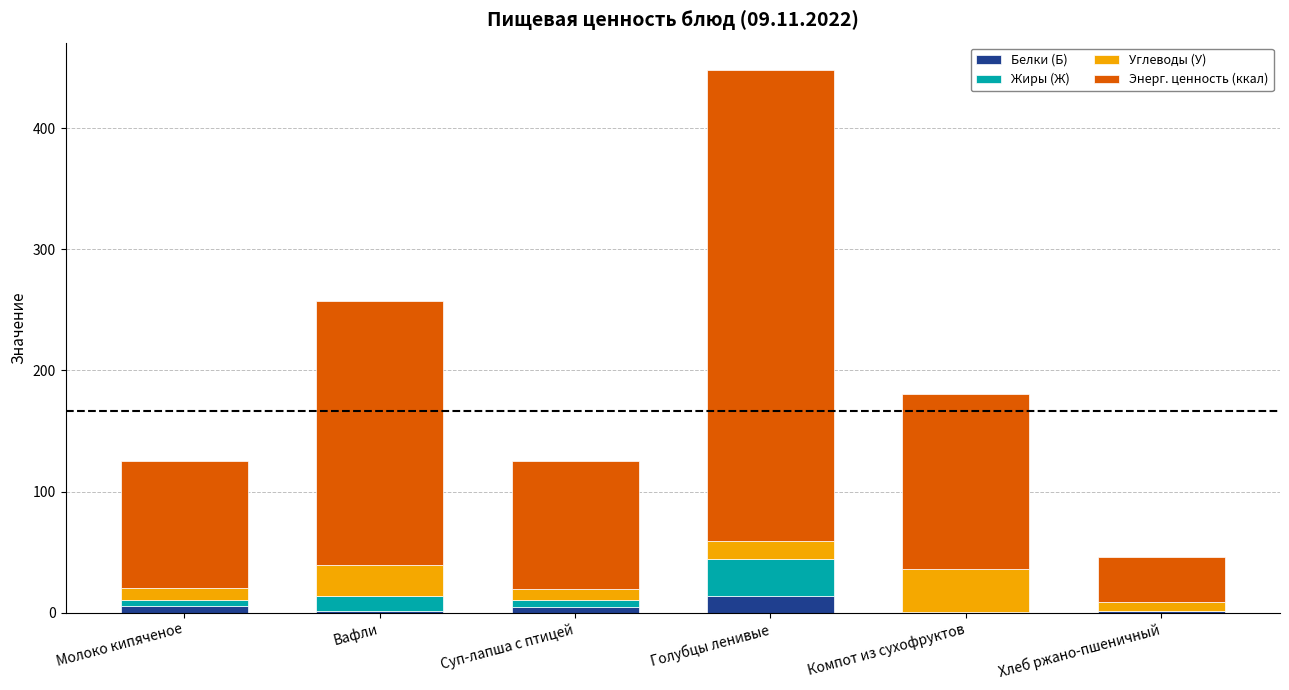

What is the maximum value for Белки (Б)?

13.7